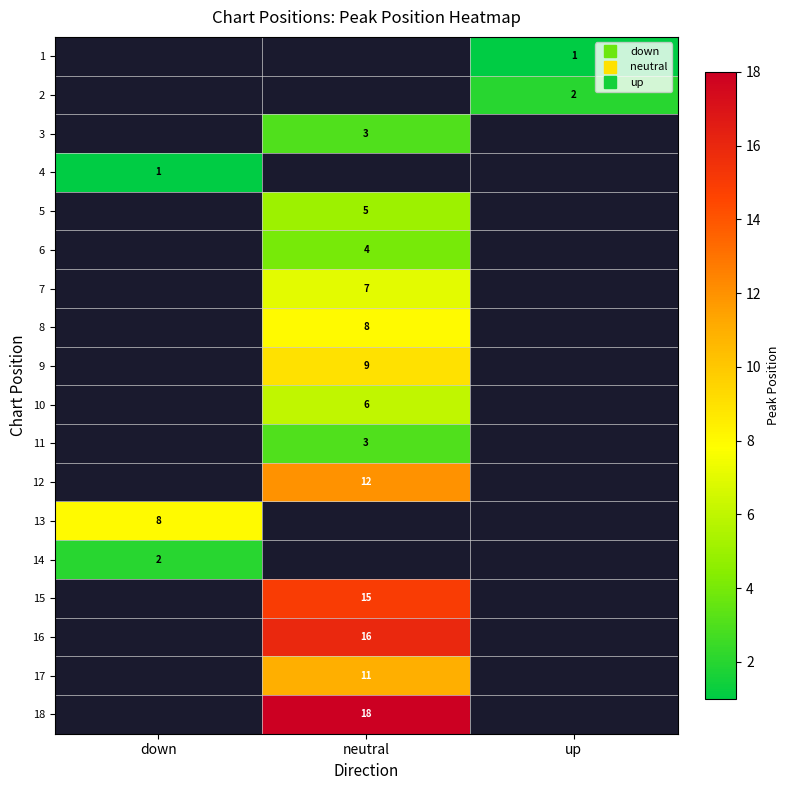

Between down and neutral, which is larger?

neutral